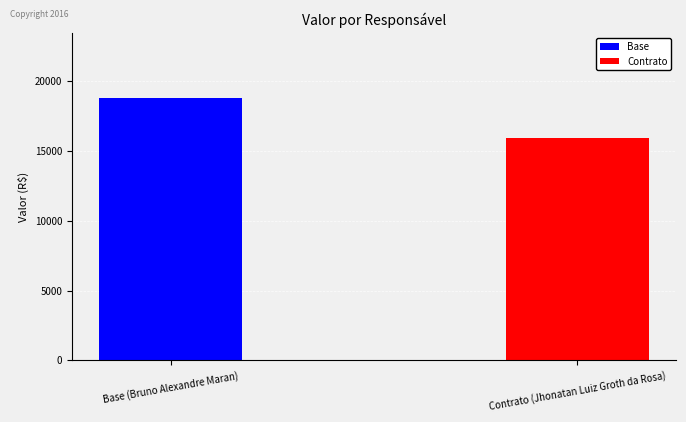

What is the ratio of the value at Contrato (Jhonatan Luiz Groth da Rosa) to the value at Base (Bruno Alexandre Maran)?

0.8